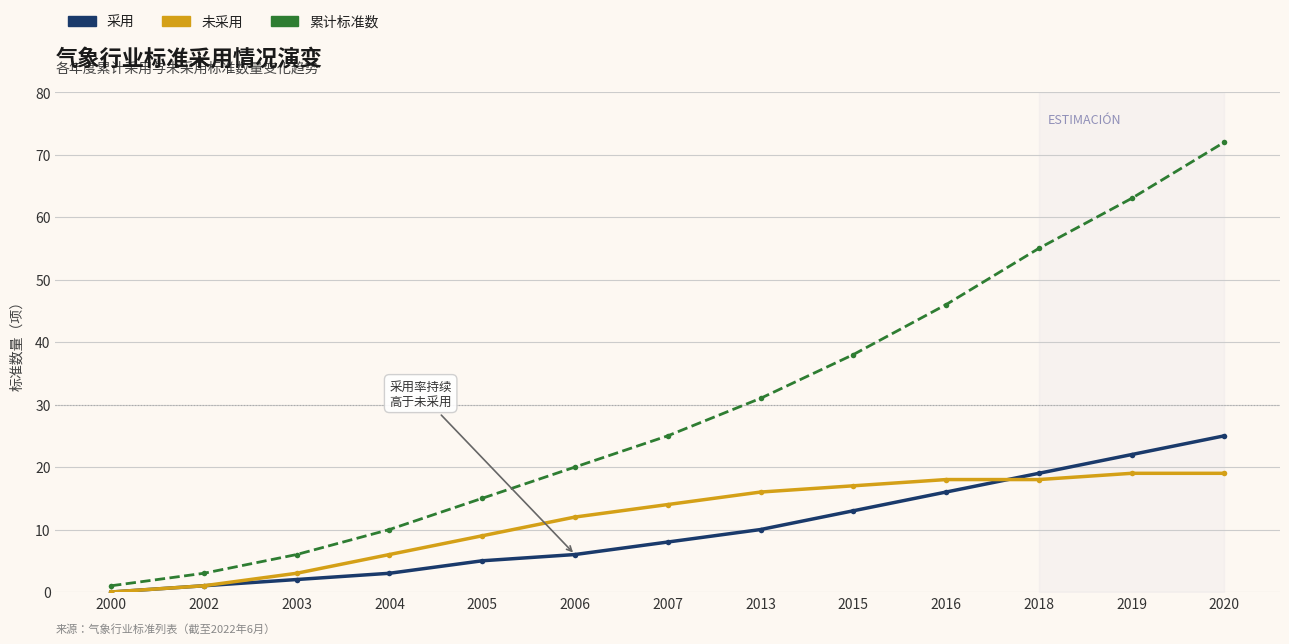

What is the average value of the 采用 series?

10